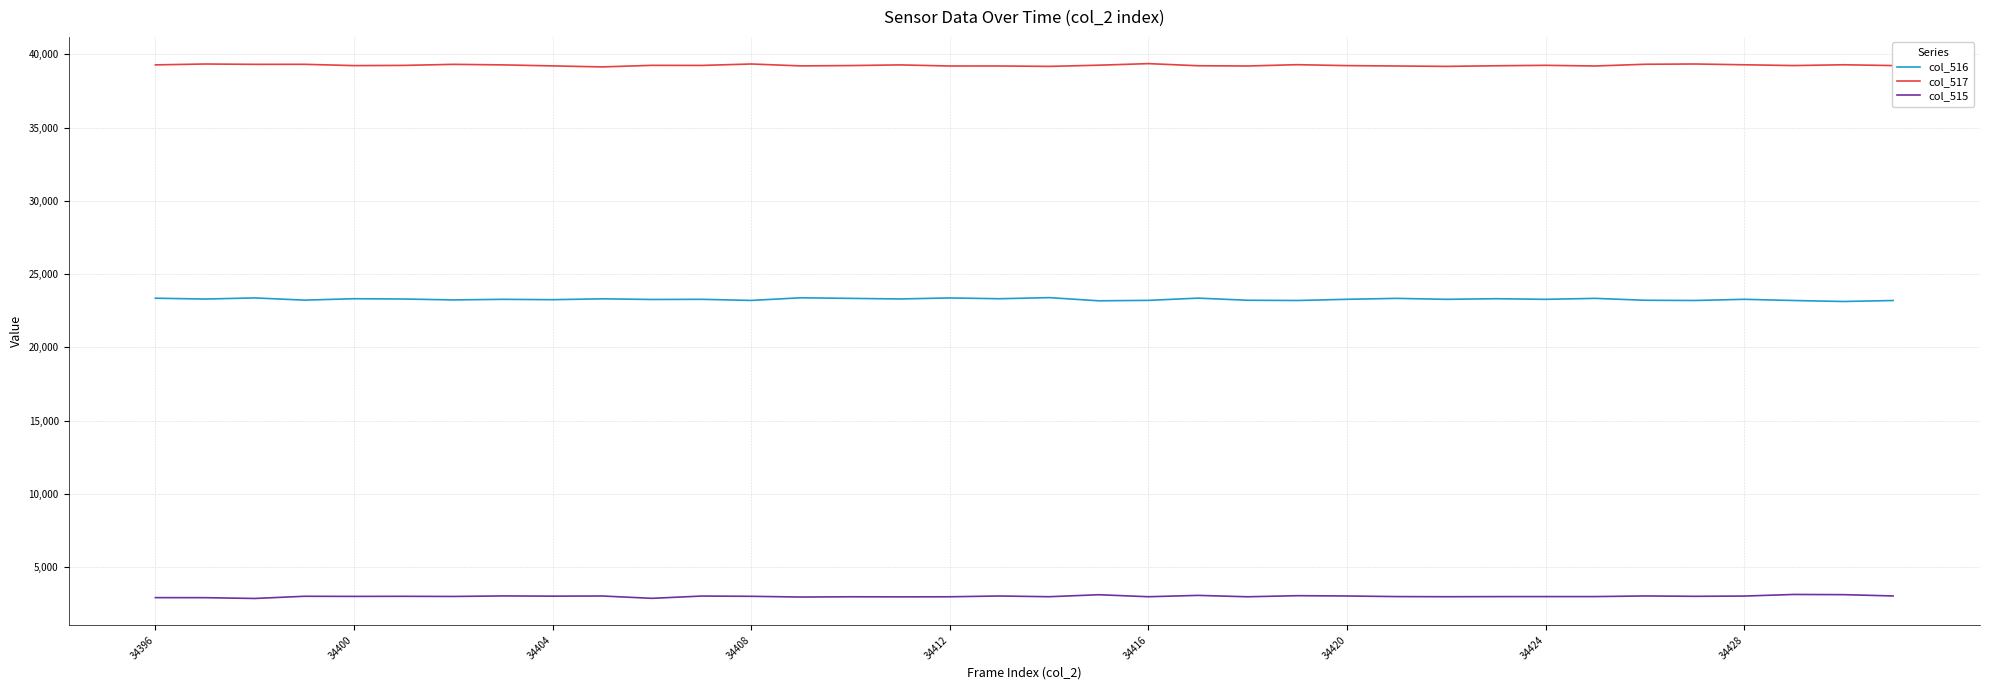

Rank the series by their maximum value, from lowest to highest.

col_515, col_516, col_517